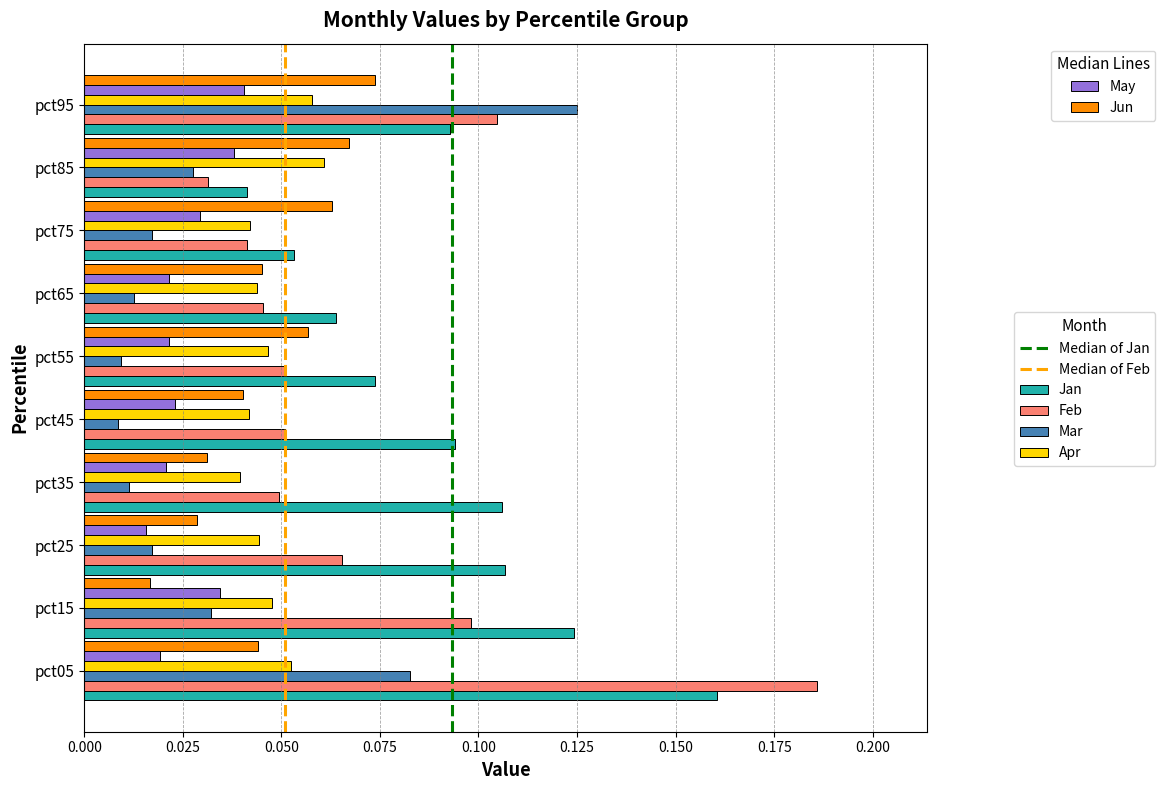

Which category has the highest value across all series?

pct05